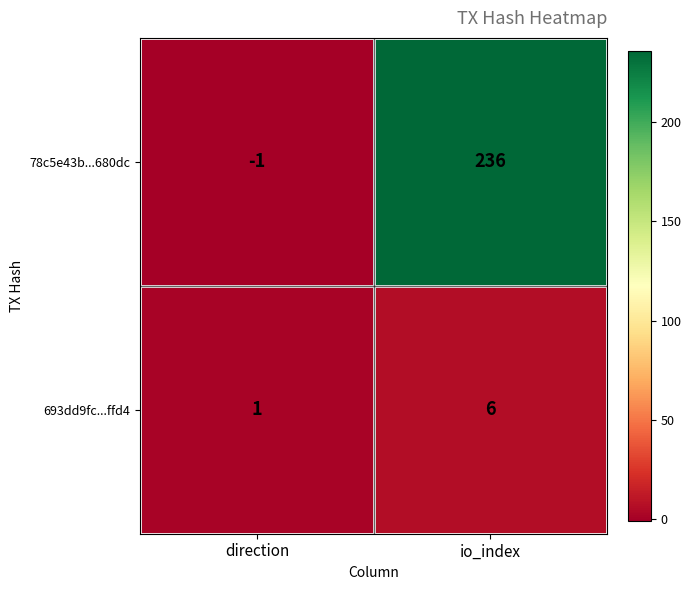

The 78c5e43b...680dc series shows 236 at io_index. True or false?

True